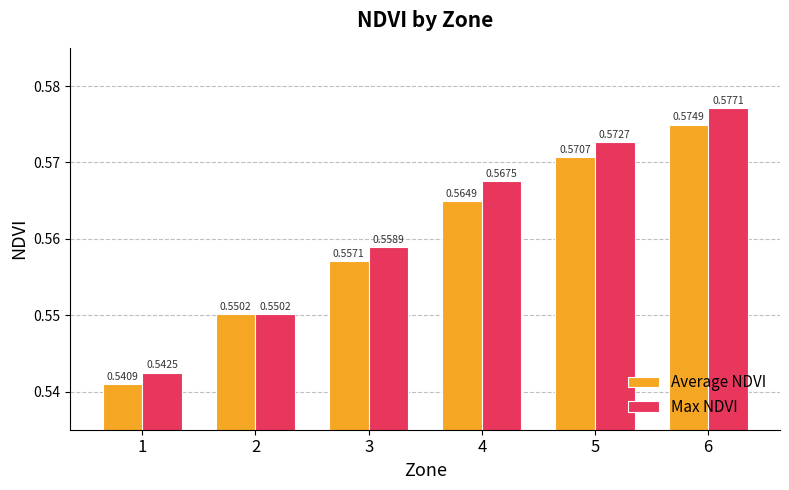

How many distinct data groups are displayed?

2